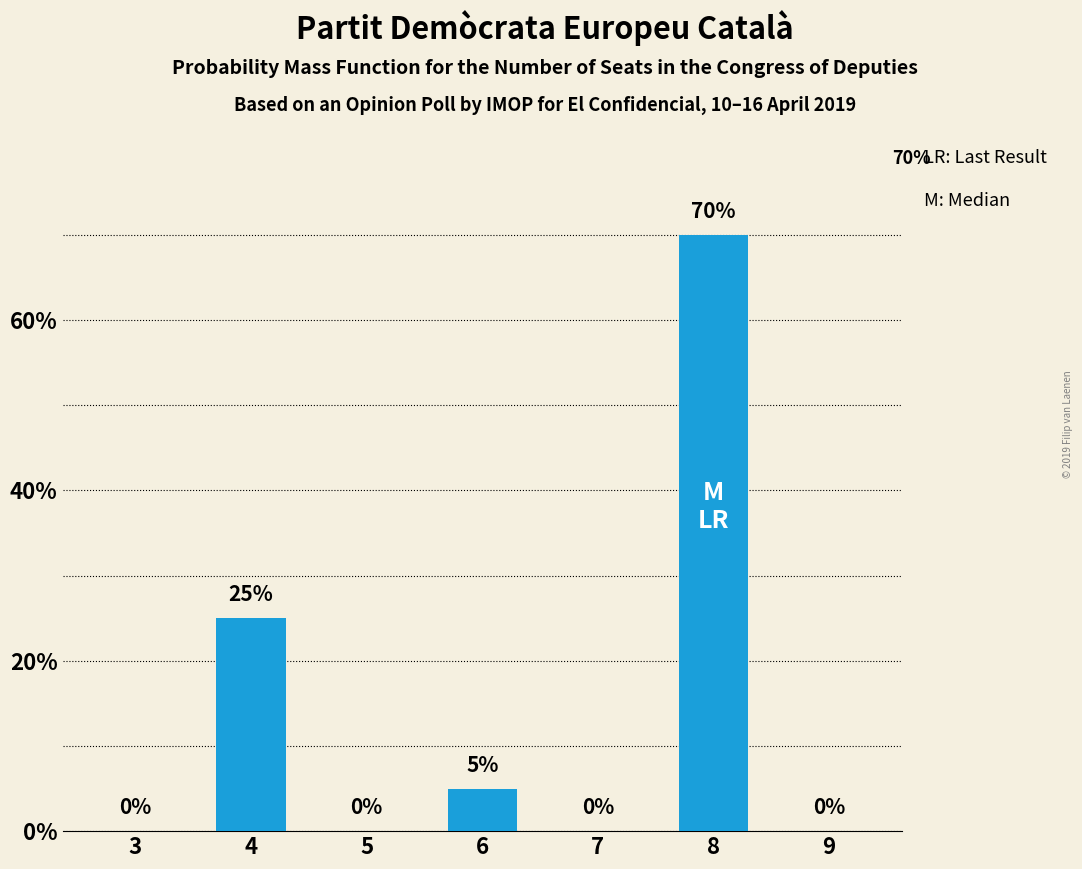

What is the sum of all values?

100